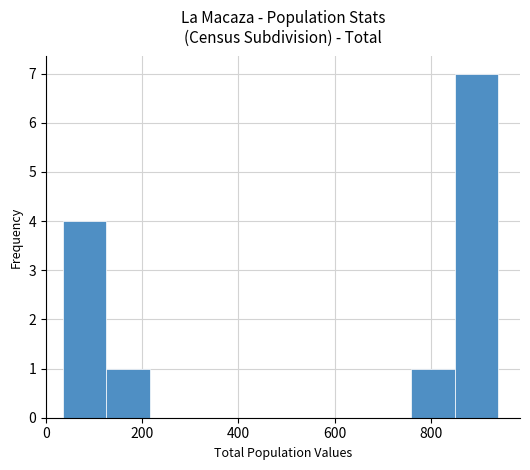

Reading left to right, transcribe this chart: for each bar, give the range it covers on the x-axis and its height. Neither the bar edges nor the heights are printed on the chart, so give them approximately, as read against the axes.

40 to 120: 4
120 to 220: 1
220 to 300: 0
300 to 400: 0
400 to 480: 0
480 to 580: 0
580 to 660: 0
660 to 760: 0
760 to 840: 1
840 to 940: 7